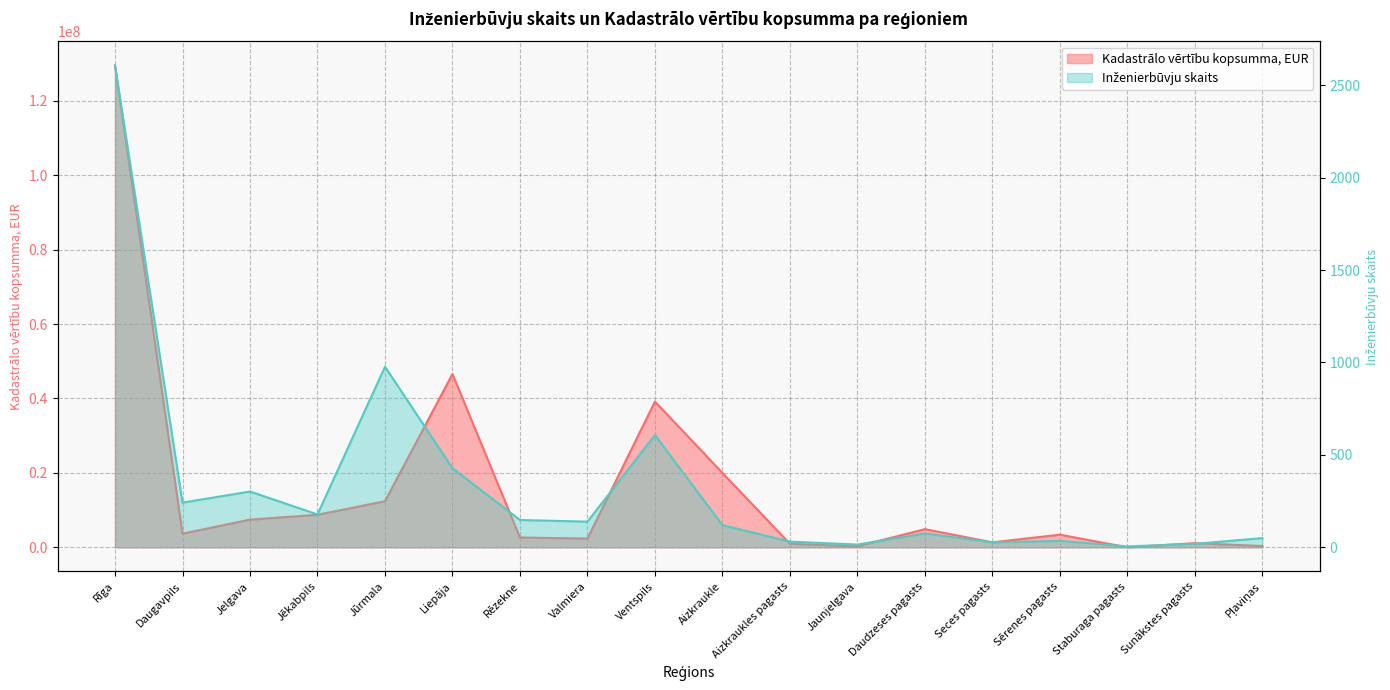

True or false: Kadastrālo vērtību kopsumma, EUR has a value of 7452664 at Jelgava.

True